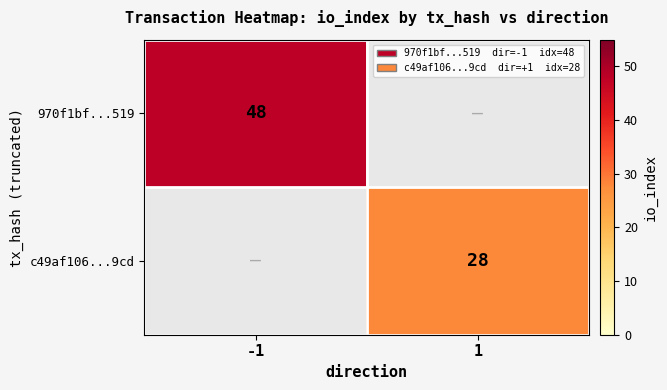

What is the minimum value shown in the chart?

28.0